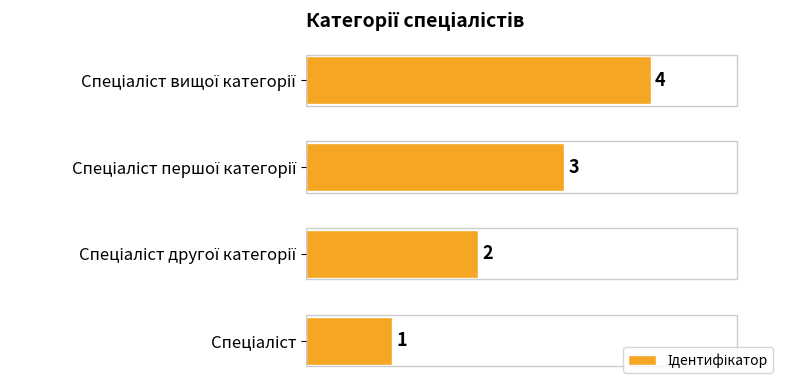

What is the smallest value displayed?

1